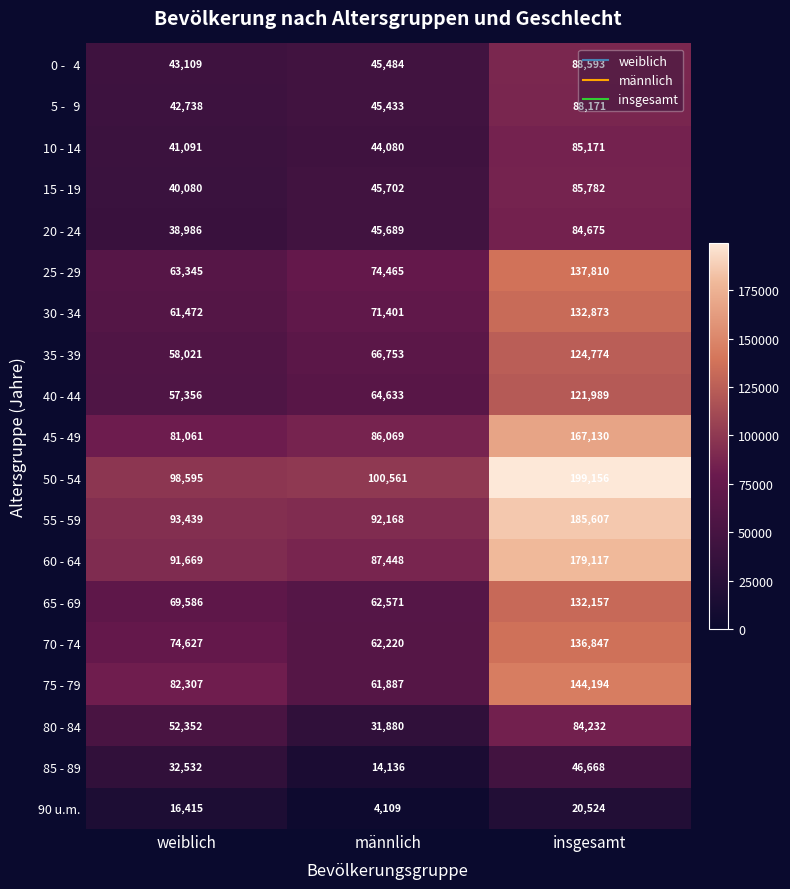

Where is 10 - 14 nearest to the value 63131?

männlich